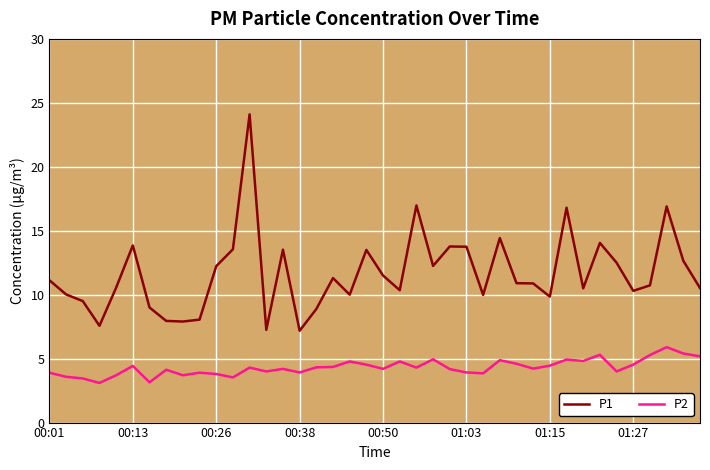

In P1, how many points are higher than both neighbors (excluding endpoints)?

11